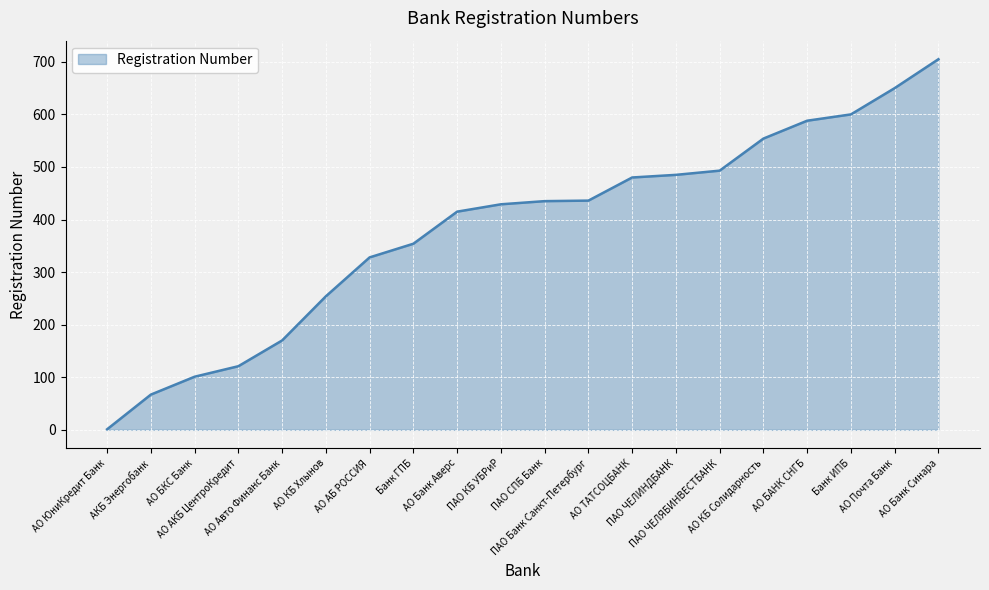

What is the difference between the maximum and minimum values?

704